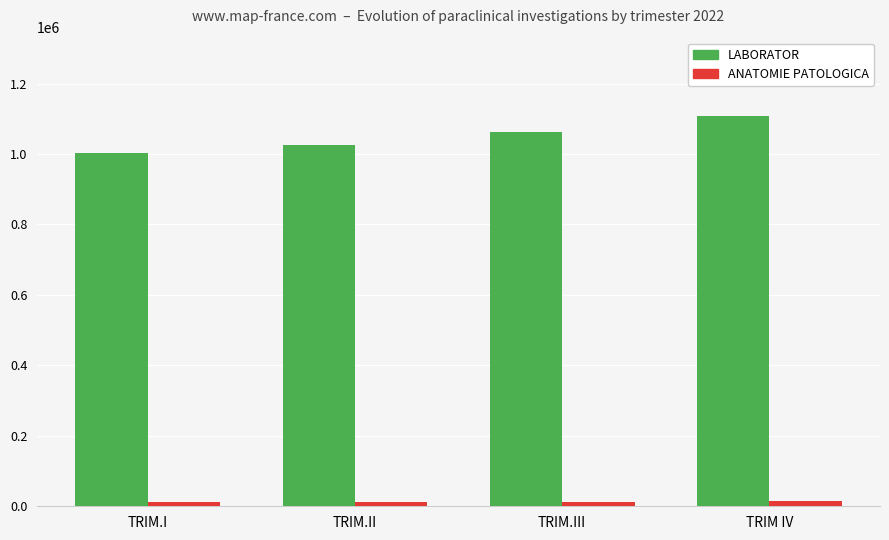

Which category has the lowest value in the LABORATOR series?

TRIM.I